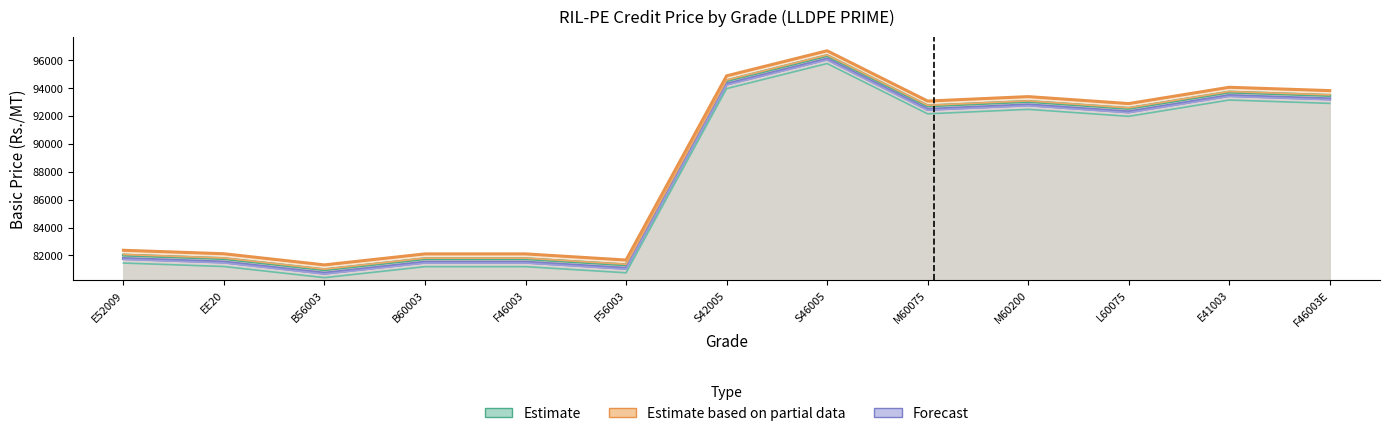

Rank the series at L60075 from highest to lowest value.

Basic Price From Plant to Jodhpur, Basic Price Jodhpur Depot, Basic Price From Plant to Jaipur, Basic Price From Plant to Udaipur, Basic Price Jaipur Depot, Basic Price Udaipur Depot